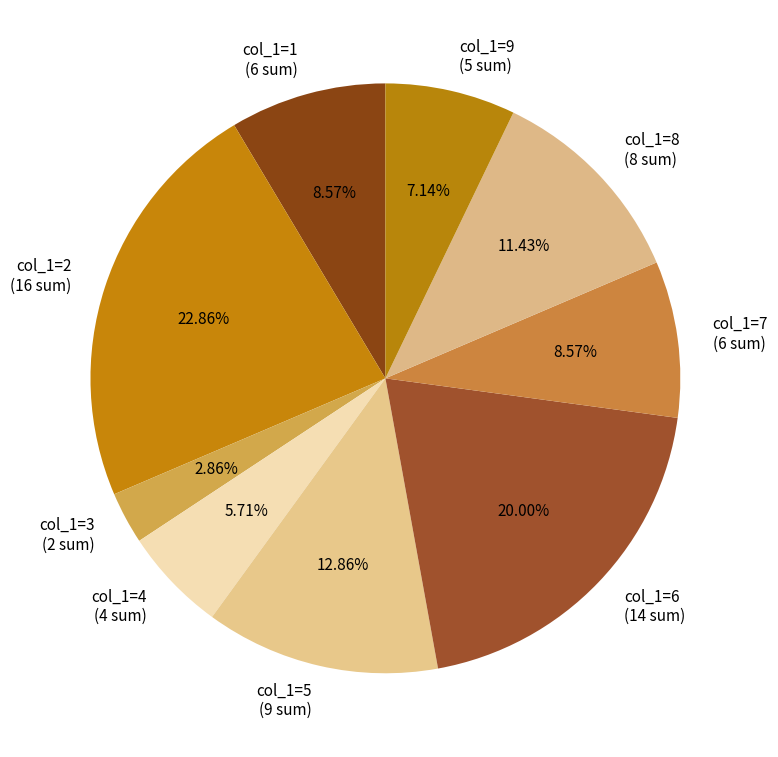

Does any single category account for the majority?

No